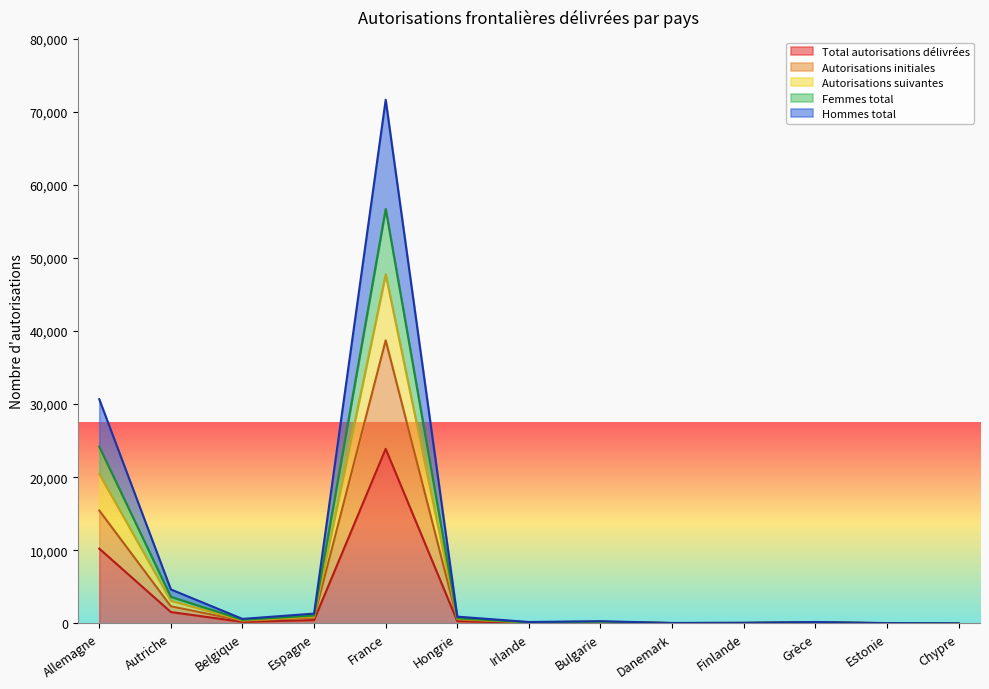

Does the chart display data point markers on the line(s)?

No